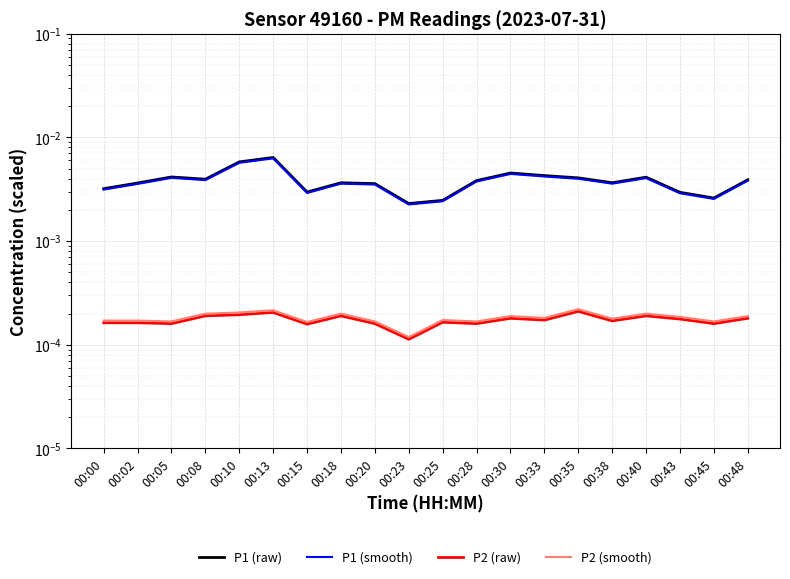

List the series in order of their peak value, highest first.

P1 (raw), P1 (smooth), P2 (smooth), P2 (raw)